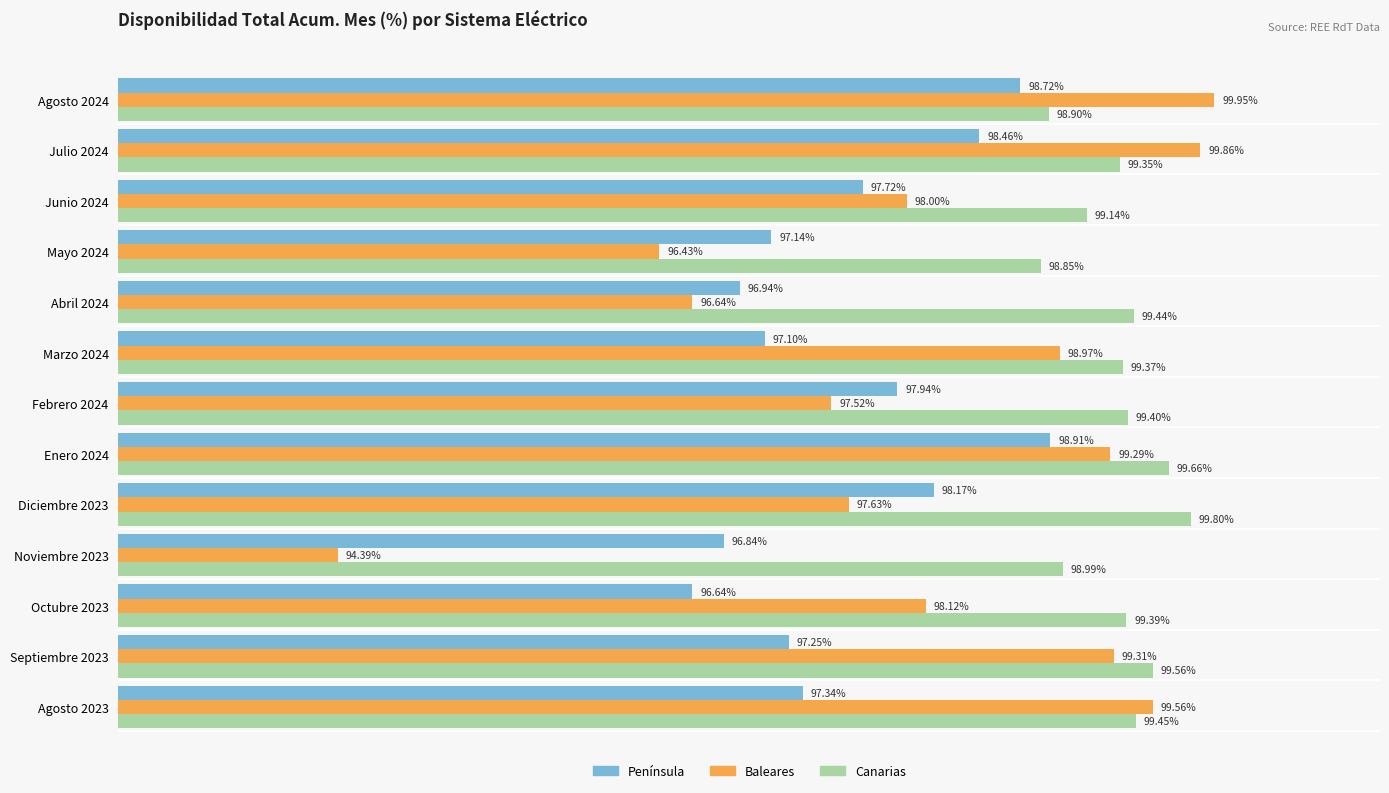

List the labels in order of Península value, smallest first.

Octubre 2023, Noviembre 2023, Abril 2024, Marzo 2024, Mayo 2024, Septiembre 2023, Agosto 2023, Junio 2024, Febrero 2024, Diciembre 2023, Julio 2024, Agosto 2024, Enero 2024